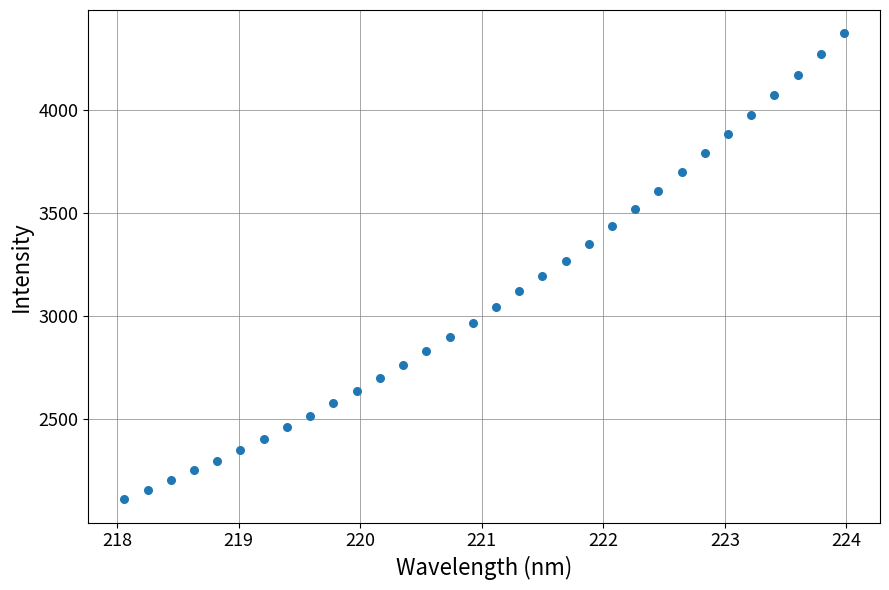

What is the range of X values (max minus min)?

5.9